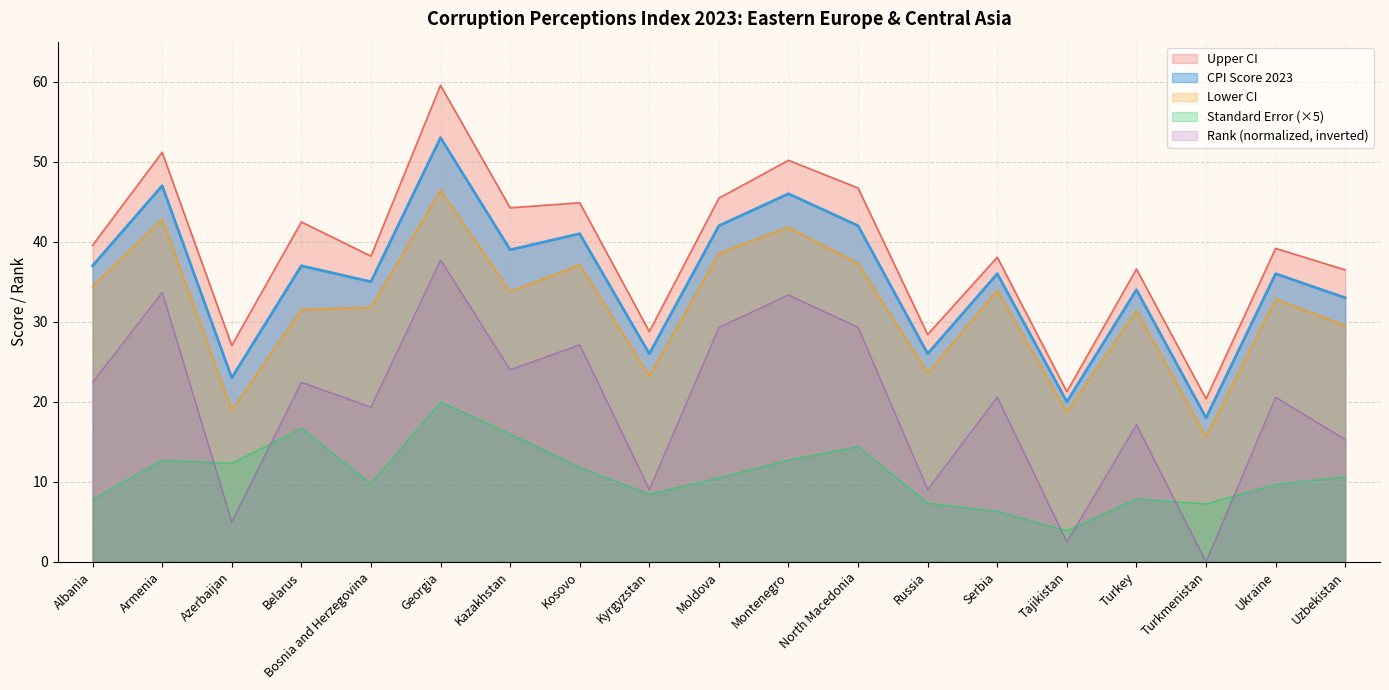

What is the average value of the Upper CI series?

38.9